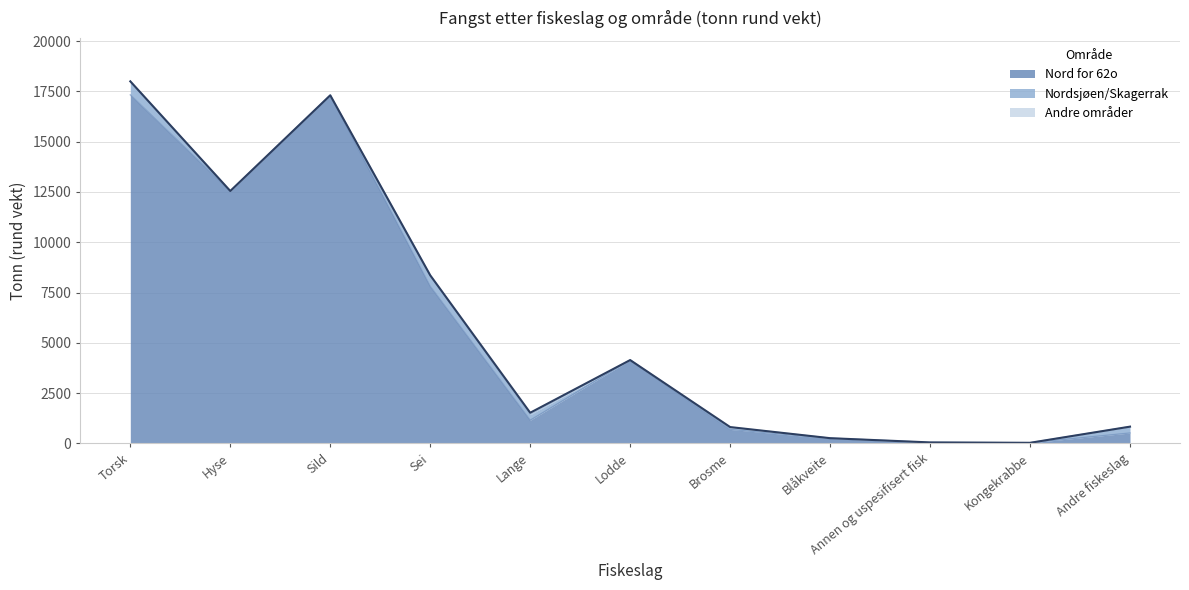

Between Lange and Blåkveite, which series saw the biggest shift?

Nord for 62o